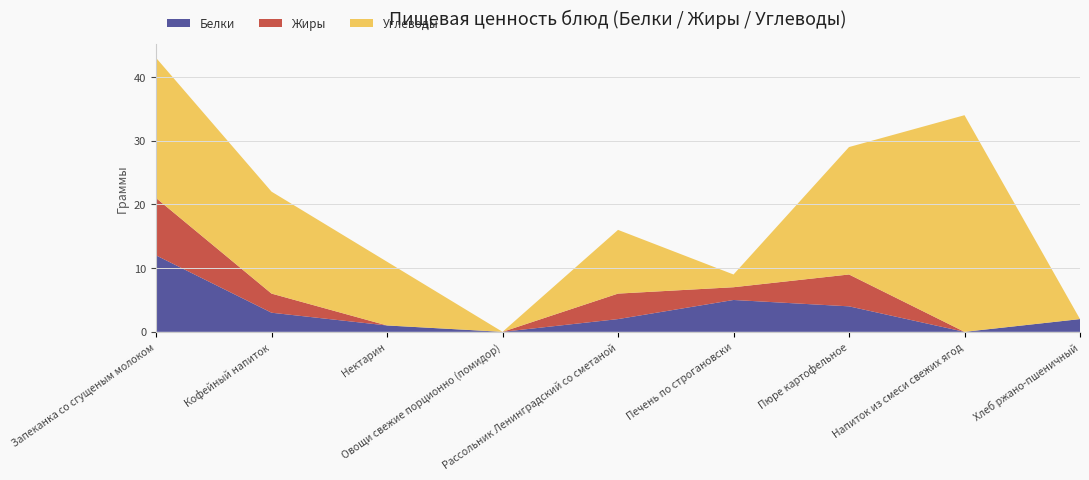

Reading right to left, what are all the values shown in this chart?

Белки: Хлеб ржано-пшеничный=2	Напиток из смеси свежих ягод=0	Пюре картофельное=4	Печень по строгановски=5	Рассольник Ленинградский со сметаной=2	Овощи свежие порционно (помидор)=0	Нектарин=1	Кофейный напиток=3	Запеканка со сгущеным молоком=12
Жиры: Хлеб ржано-пшеничный=0	Напиток из смеси свежих ягод=0	Пюре картофельное=5	Печень по строгановски=2	Рассольник Ленинградский со сметаной=4	Овощи свежие порционно (помидор)=0	Нектарин=0	Кофейный напиток=3	Запеканка со сгущеным молоком=9
Углеводы: Хлеб ржано-пшеничный=0	Напиток из смеси свежих ягод=34	Пюре картофельное=20	Печень по строгановски=2	Рассольник Ленинградский со сметаной=10	Овощи свежие порционно (помидор)=0	Нектарин=10	Кофейный напиток=16	Запеканка со сгущеным молоком=22